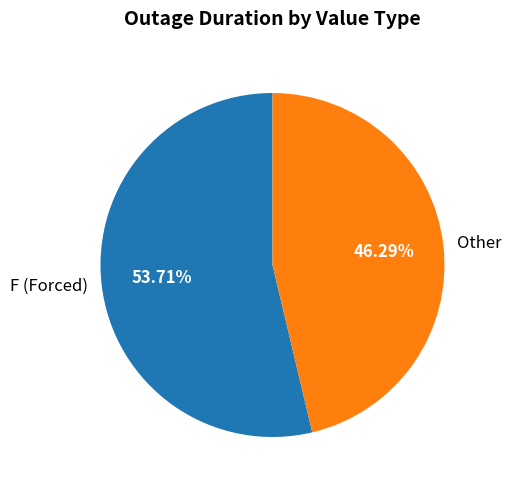

To the nearest percent, what is the average slice percentage?

50%